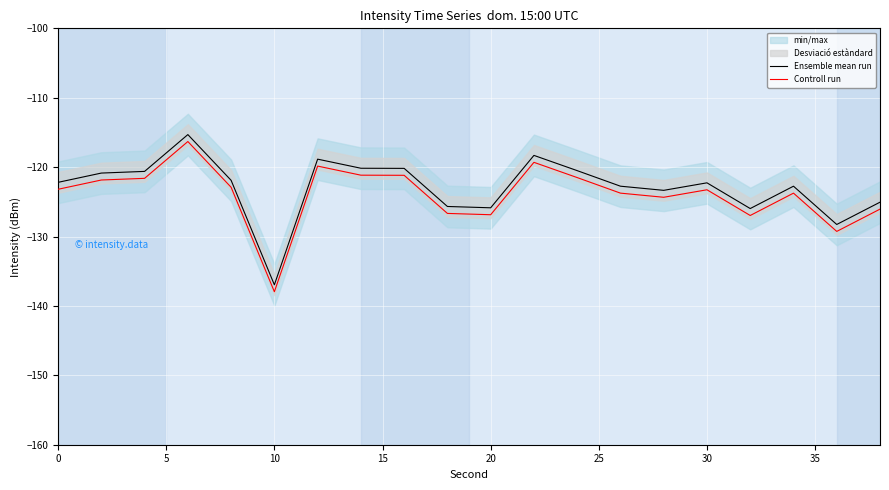

True or false: Ensemble mean run and Controll run intersect in this chart.

False